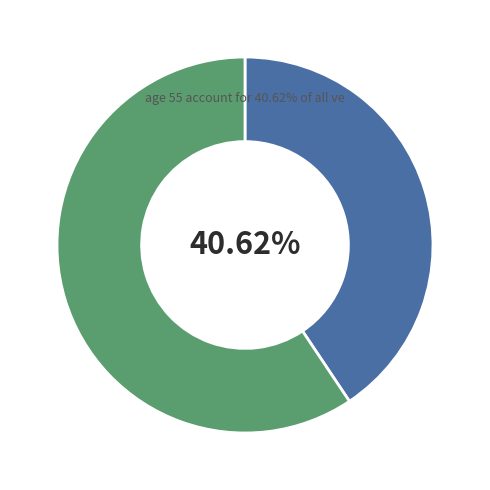

Count the number of slices in the pie.

2